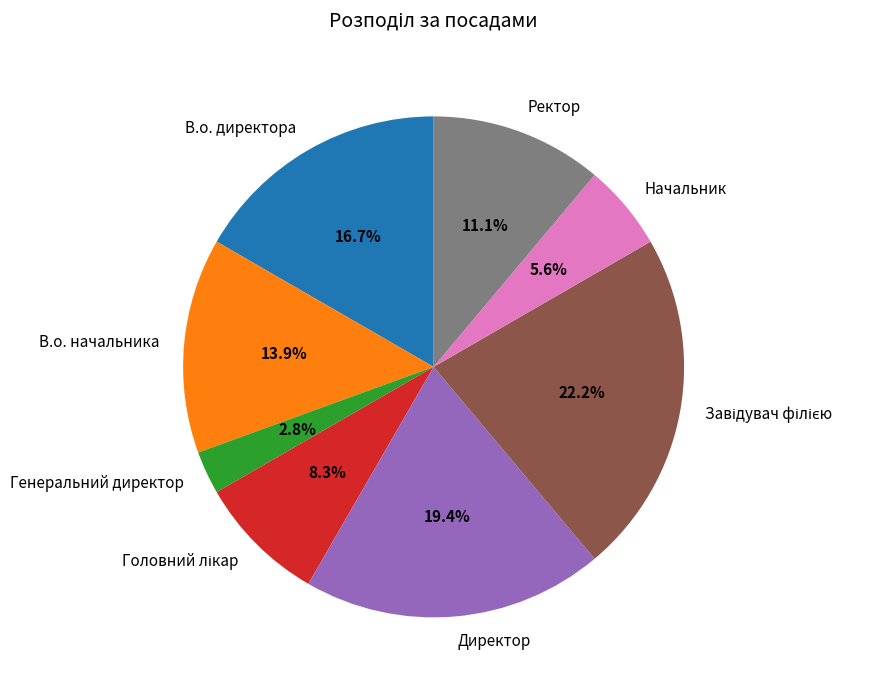

Which slice is the smallest?

Генеральний директор